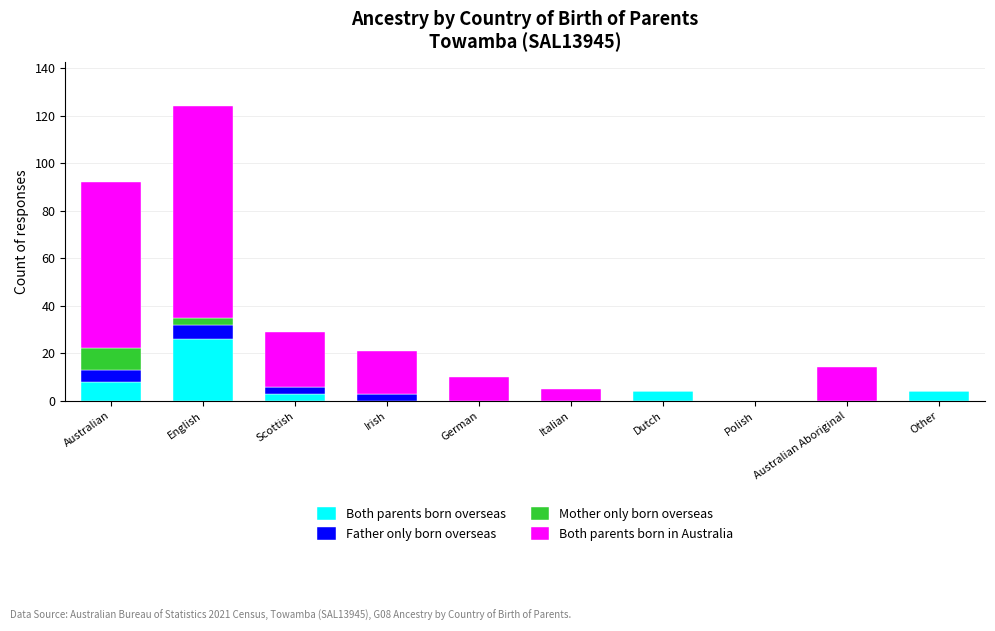

True or false: Both parents born overseas has a value of 10 at Polish.

False